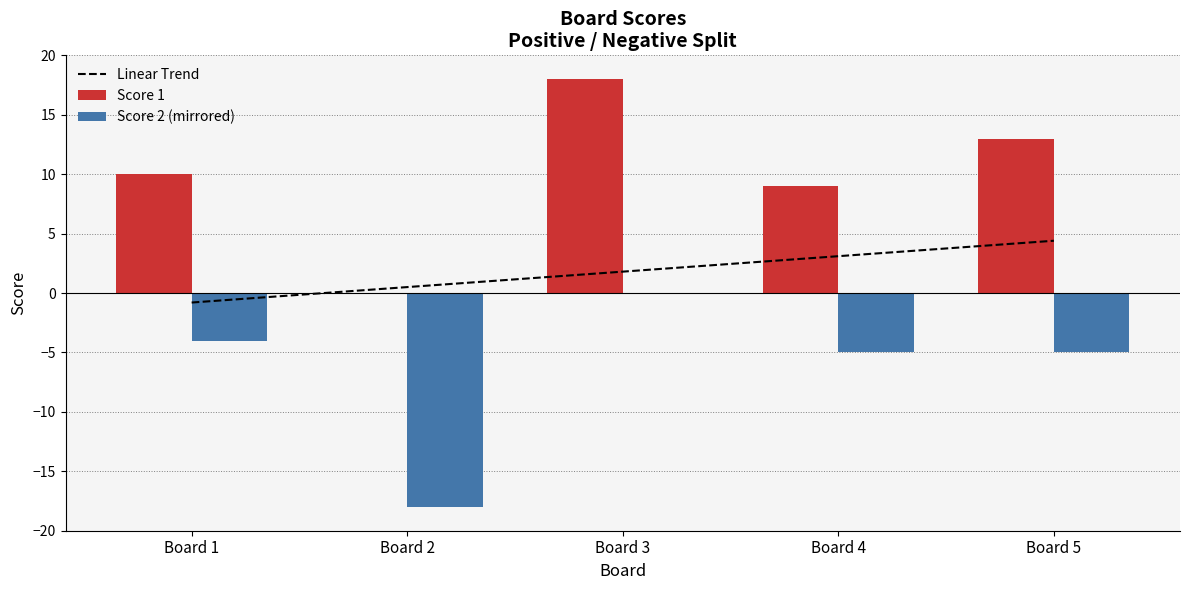

At which label does Score 1 first exceed 10?

Board 3